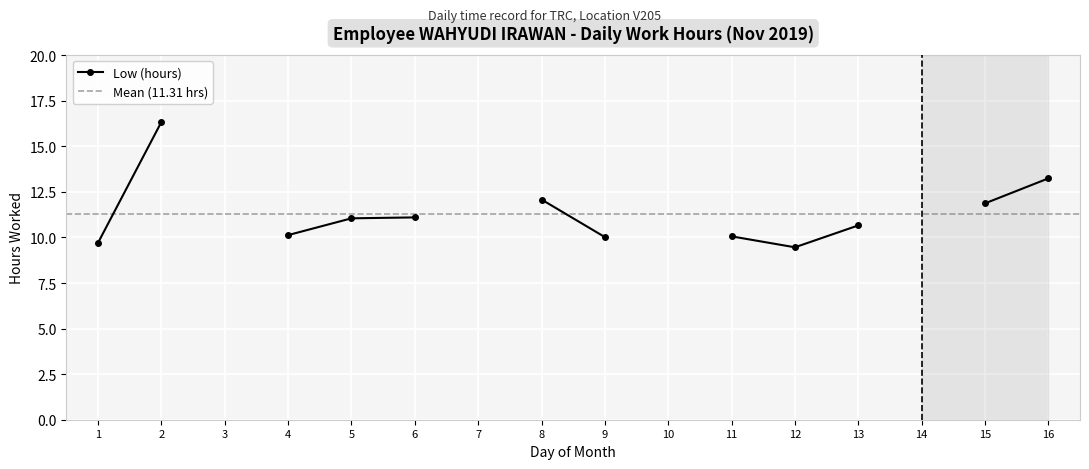

How many lines are shown in the chart?

1